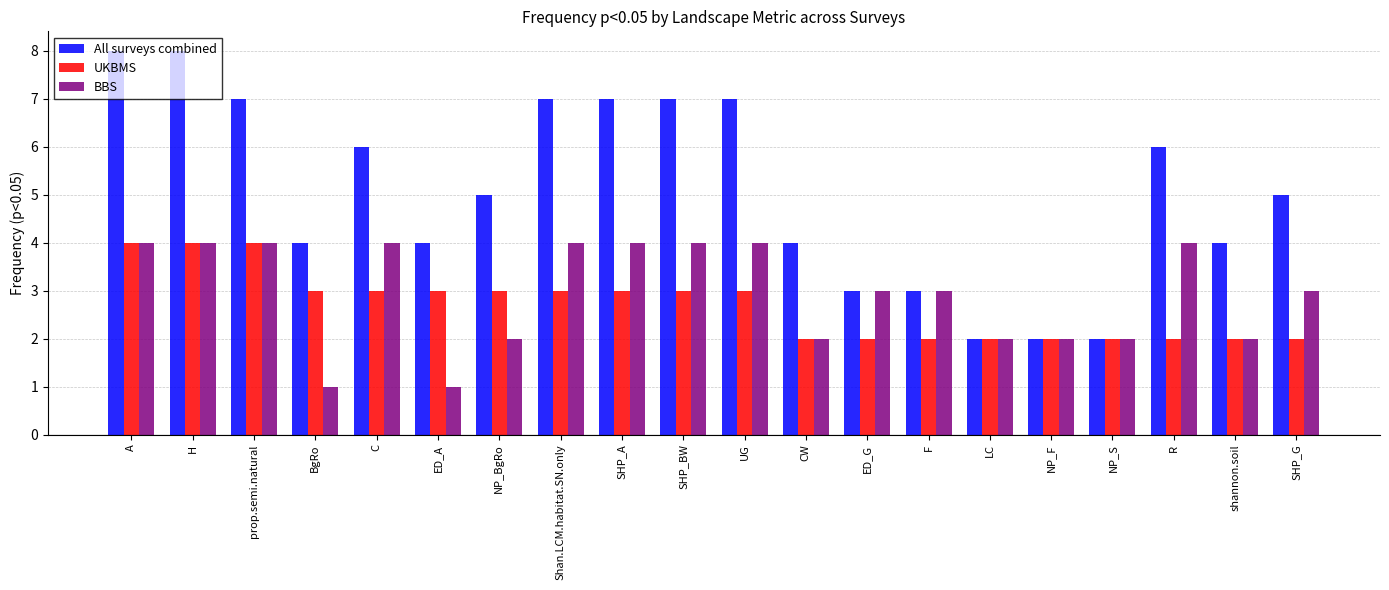

What is the sum of the BBS values at ED_A and NP_S?

3